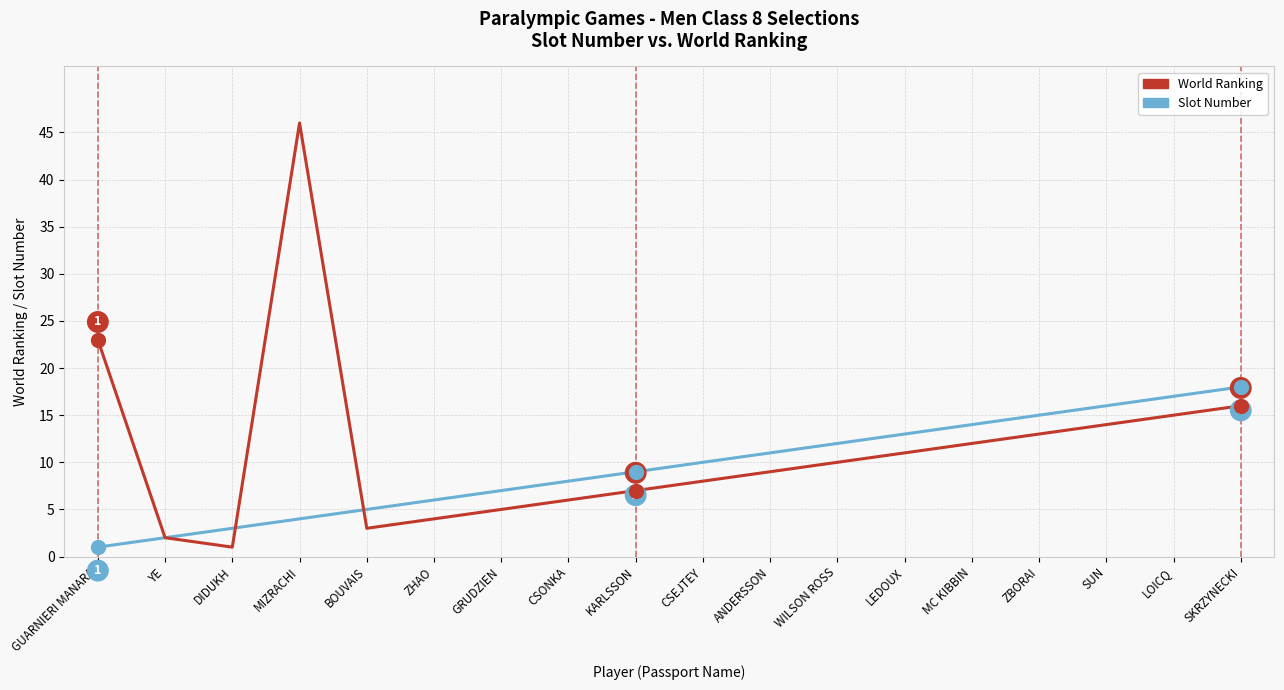

What are all the series names shown in the legend?

World Ranking, Slot Number